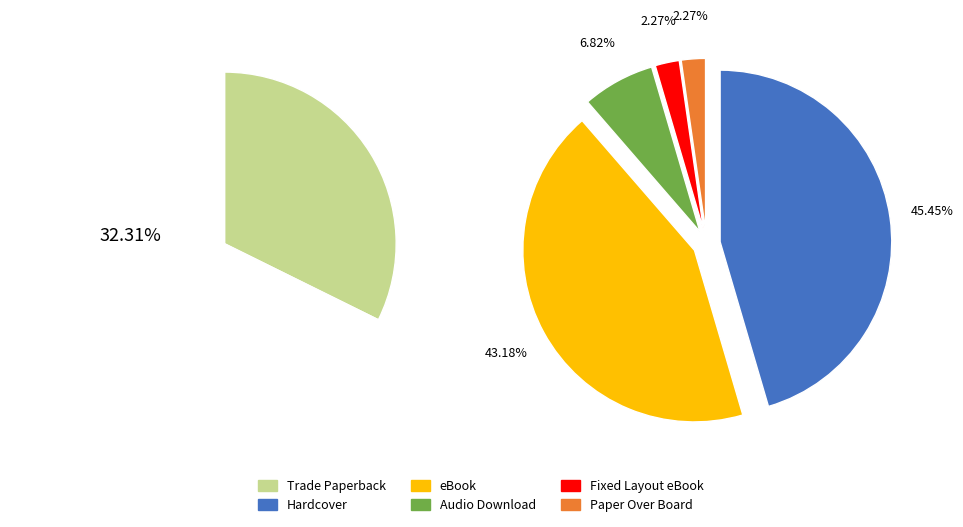

To the nearest percent, what is the average slice percentage?

17%